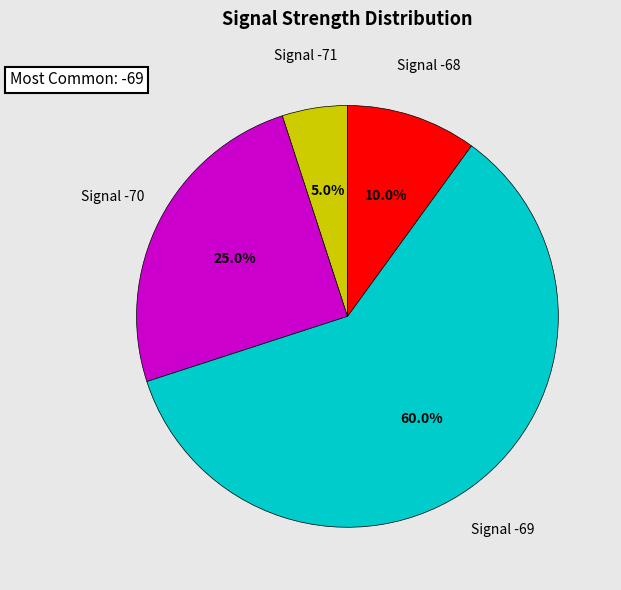

Rank the categories by value from highest to lowest.

Signal -69, Signal -70, Signal -68, Signal -71